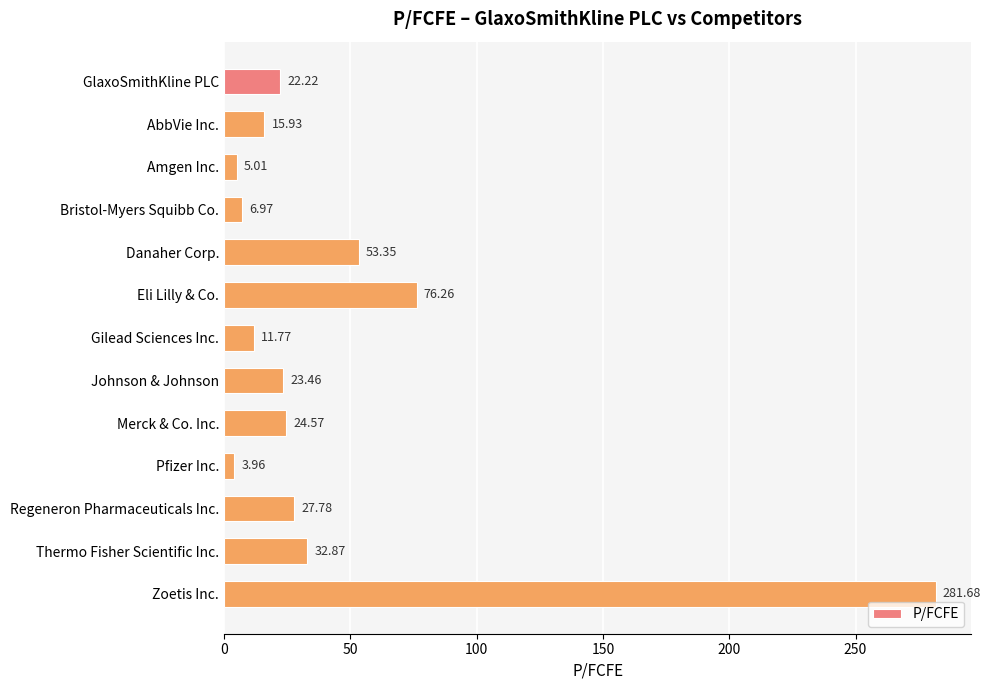

What is the difference between the values at Pfizer Inc. and Zoetis Inc.?

277.7